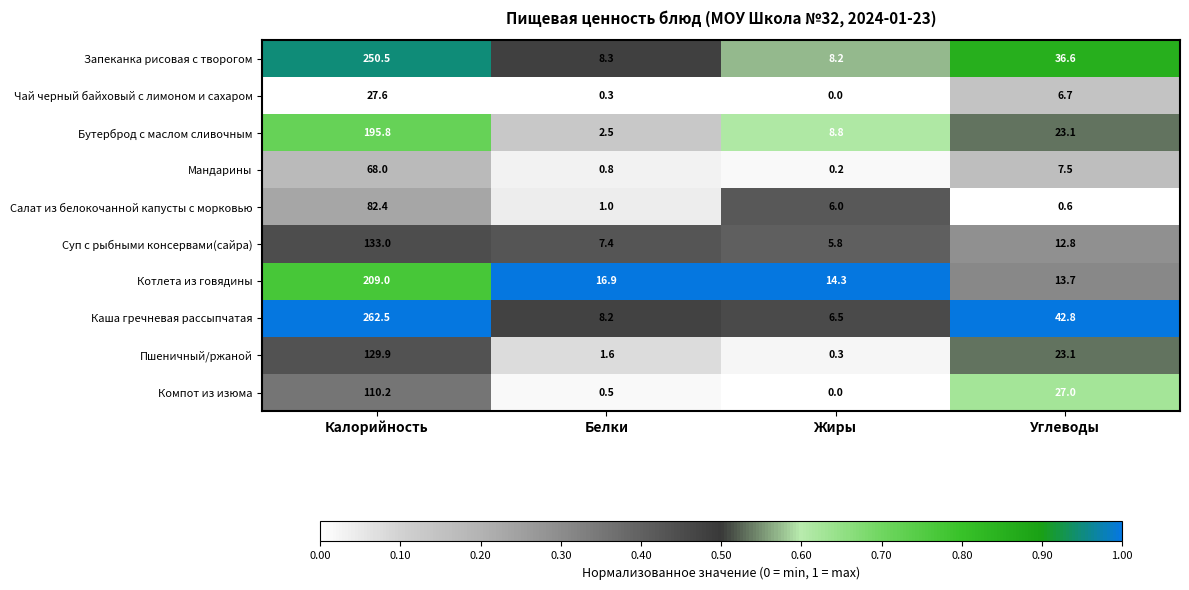

What is the difference between the Чай черный байховый с лимоном и сахаром values at Белки and Калорийность?

27.3